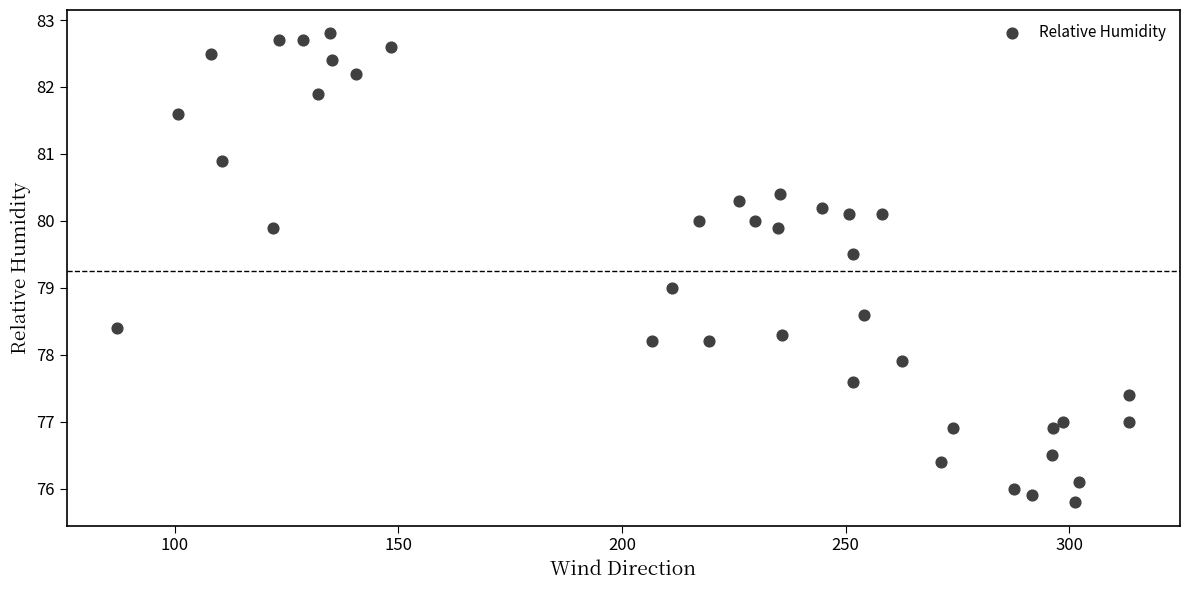

What is the range of X values (max minus min)?

226.4